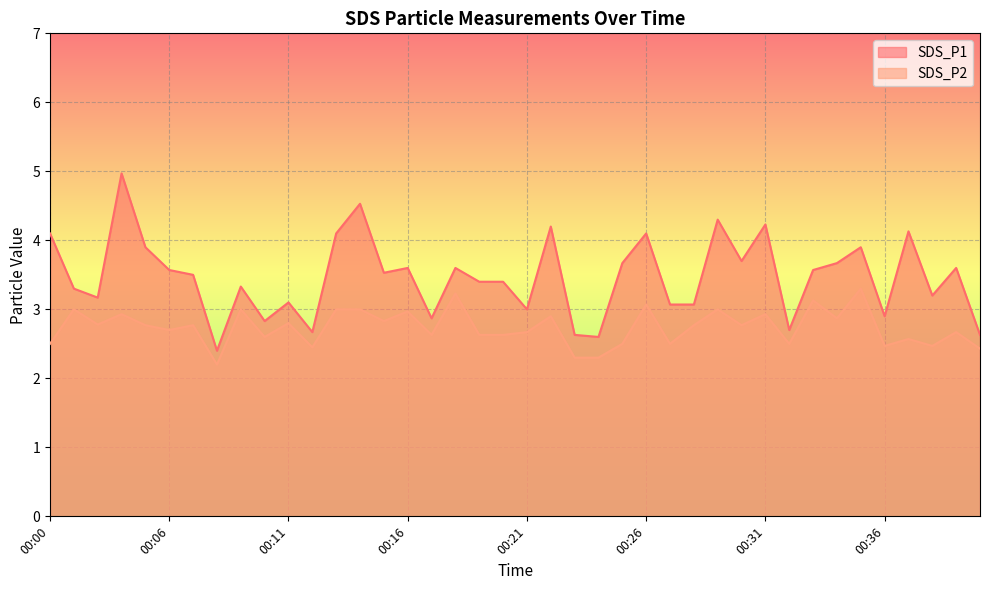

Reading left to right, what are all the values shown in this chart?

SDS_P1: 4.1	3.3	3.2	5.0	3.9	3.6	3.5	2.4	3.3	2.8	3.1	2.7	4.1	4.5	3.5	3.6	2.9	3.6	3.4	3.4	3.0	4.2	2.6	2.6	3.7	4.1	3.1	3.1	4.3	3.7	4.2	2.7	3.6	3.7	3.9	2.9	4.1	3.2	3.6	2.6
SDS_P2: 2.5	3.0	2.8	2.9	2.8	2.7	2.8	2.2	3.0	2.6	2.8	2.5	3.0	3.0	2.8	3.0	2.6	3.2	2.6	2.6	2.7	2.9	2.3	2.3	2.5	3.1	2.5	2.8	3.0	2.8	2.9	2.5	3.1	2.9	3.3	2.5	2.6	2.5	2.7	2.4